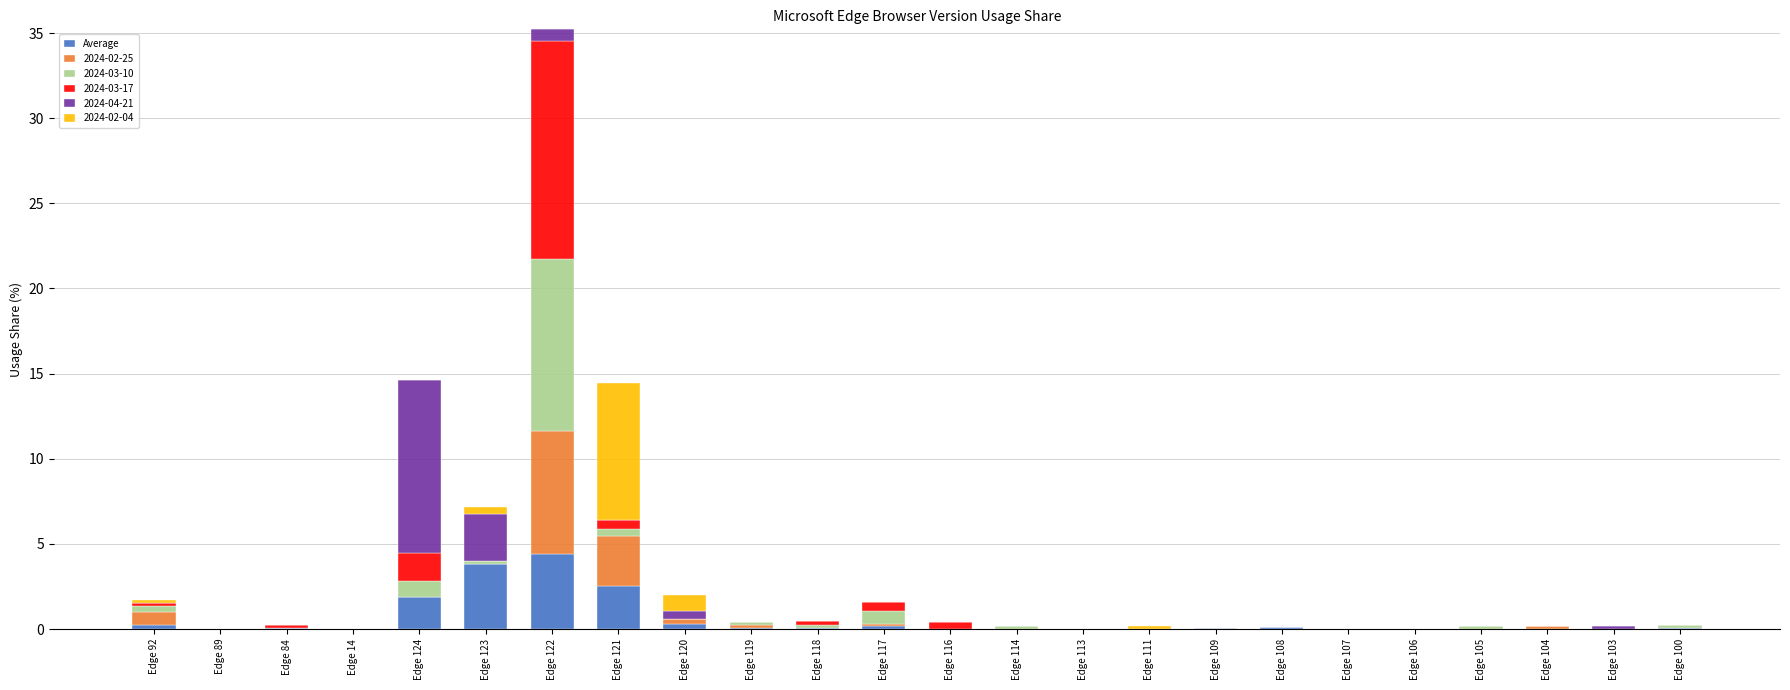

Count the number of data series in this chart.

6